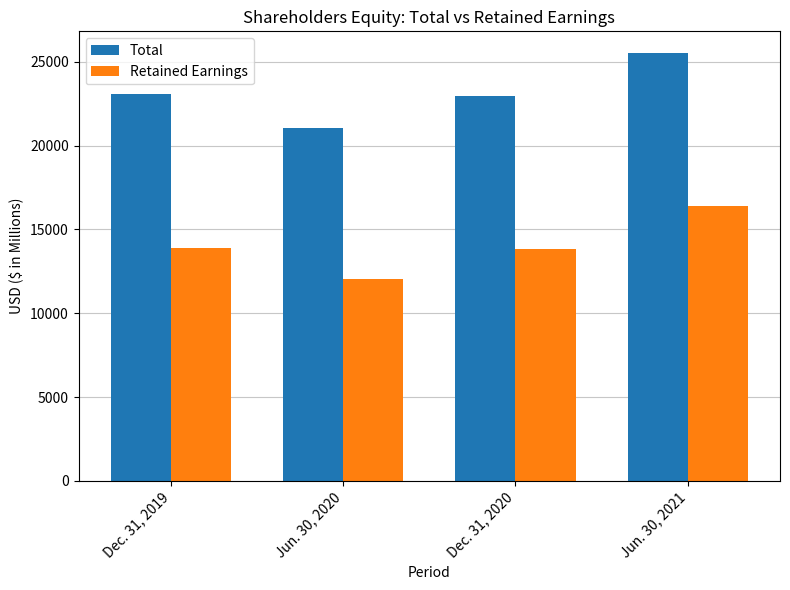

How many bars are there in each group?

2